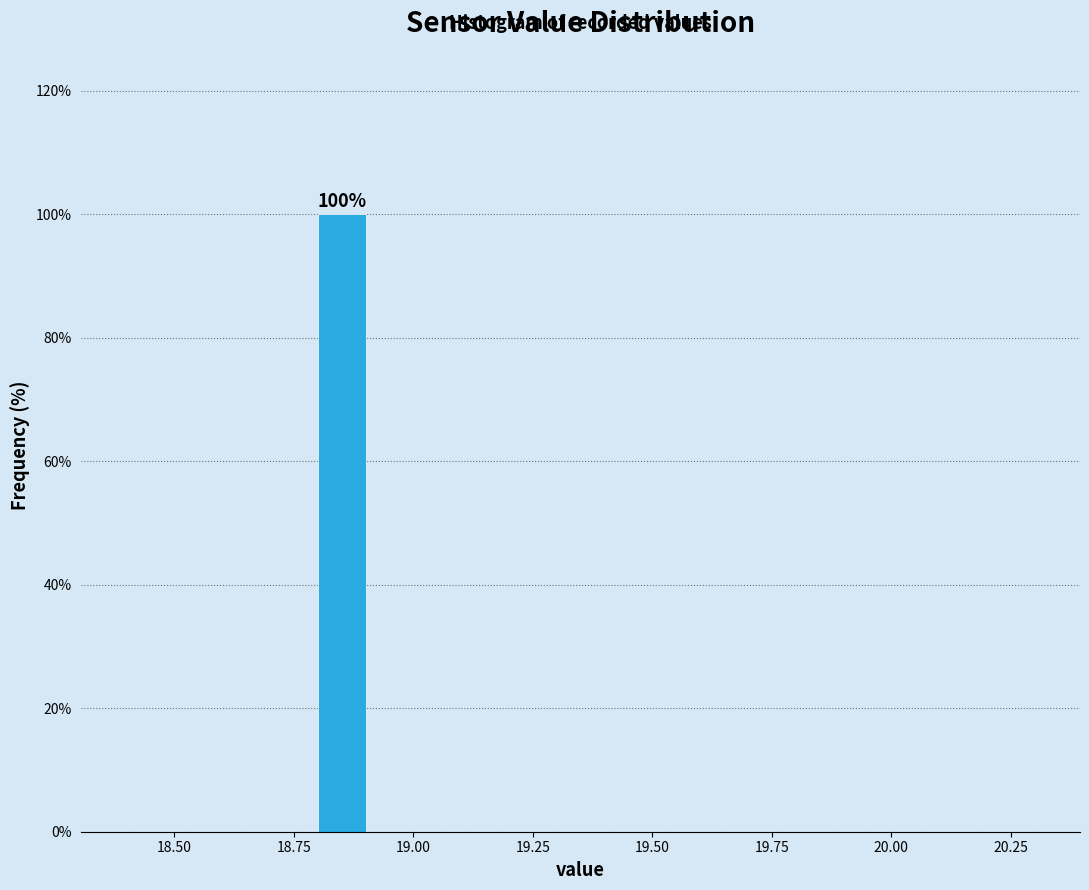

Around what value on the x-axis is the tallest bar? Give the approximate position of its centre, as read against the axis.

18.85